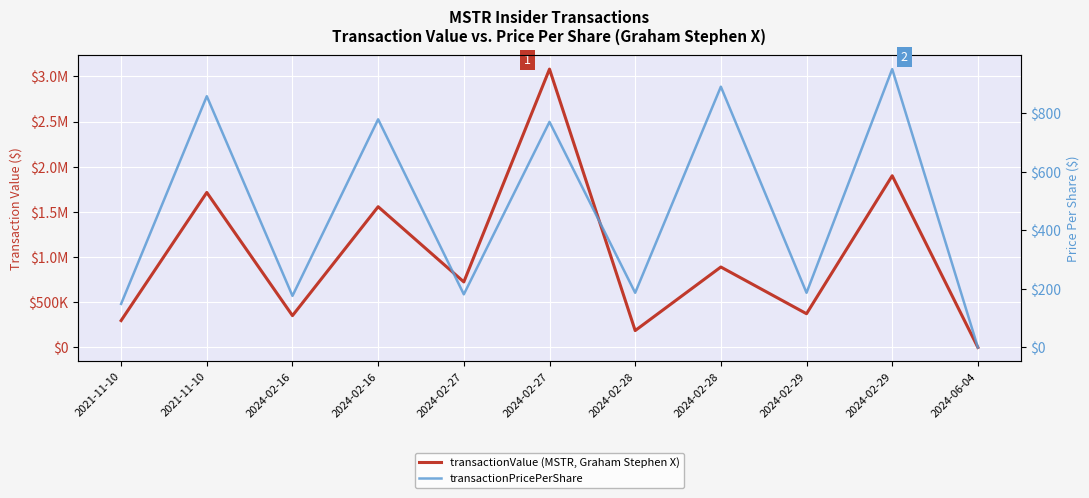

True or false: transactionPricePerShare and transactionValue (MSTR, Graham Stephen X) cross at least once.

False